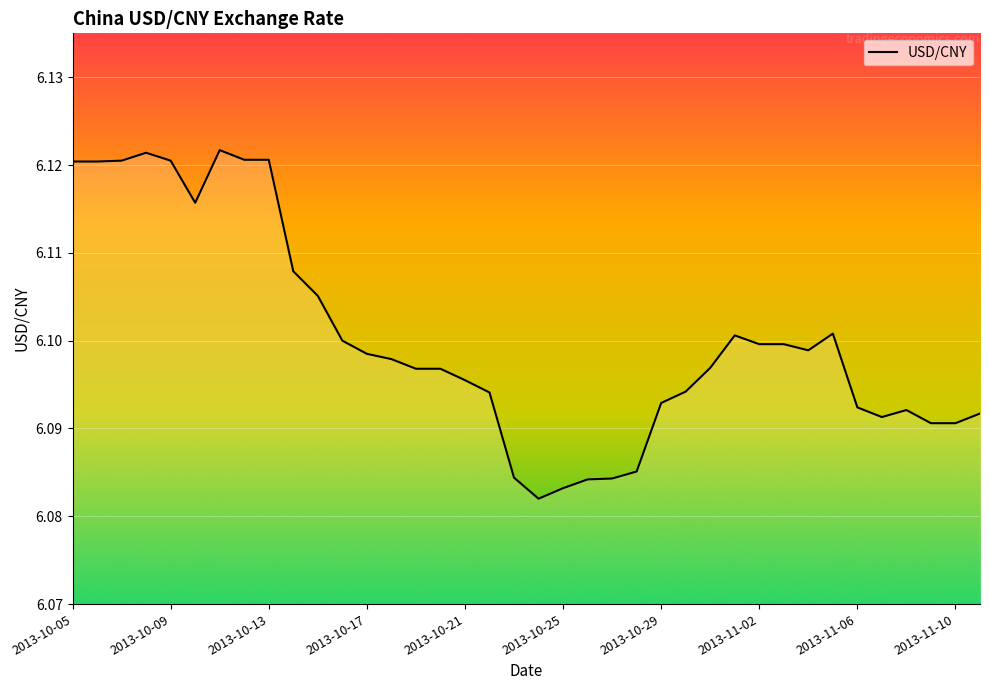

How many lines are shown in the chart?

1